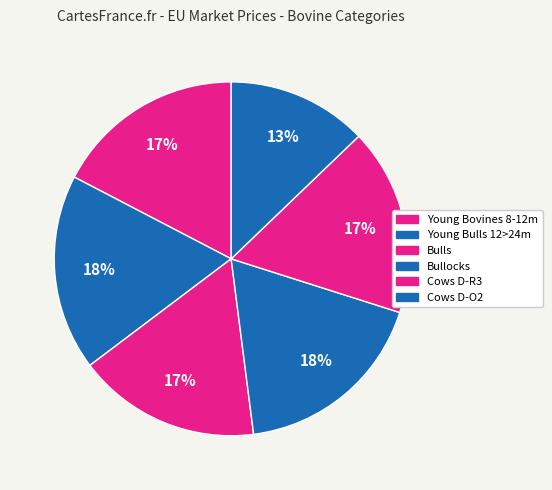

Approximately how many times larger is the value at Bulls compared to Bullocks?

0.9